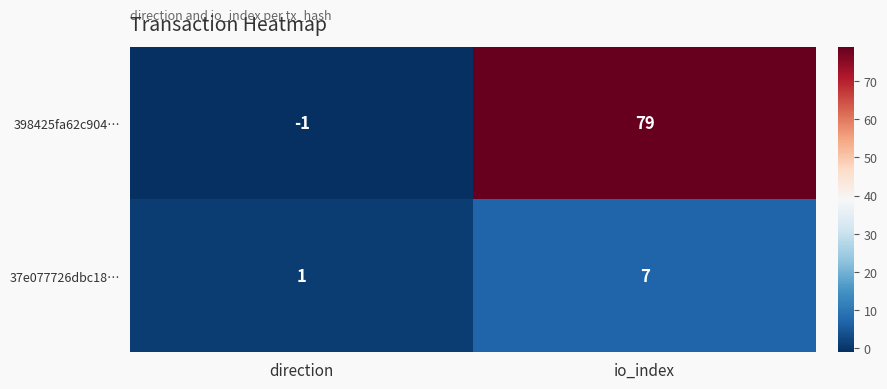

Where is 398425fa62c904… nearest to the value 39?

direction